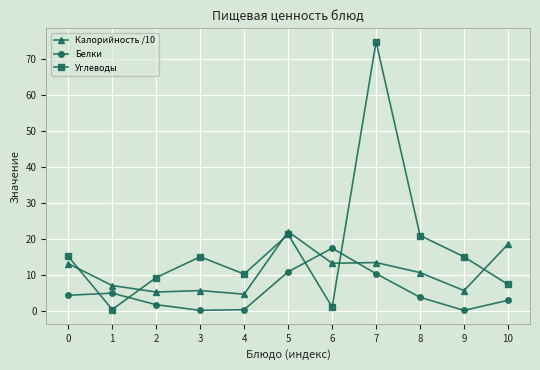

Does the chart have visible grid lines?

Yes